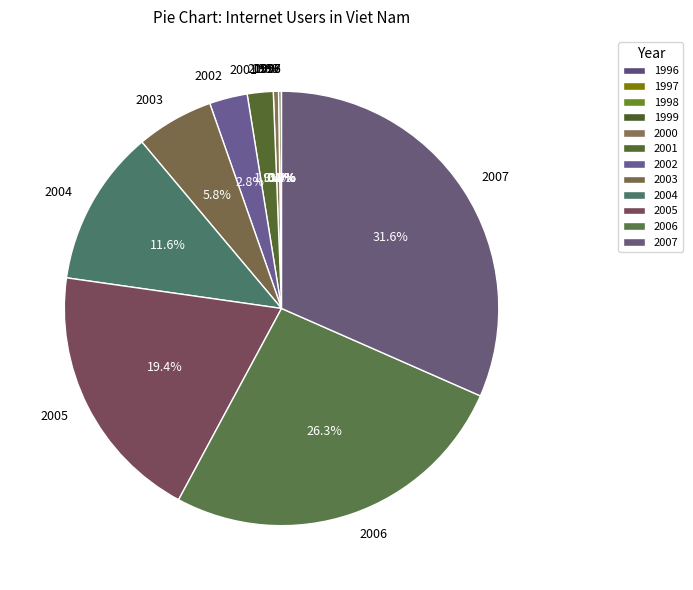

What portion of the pie excludes 2001?

98.1%